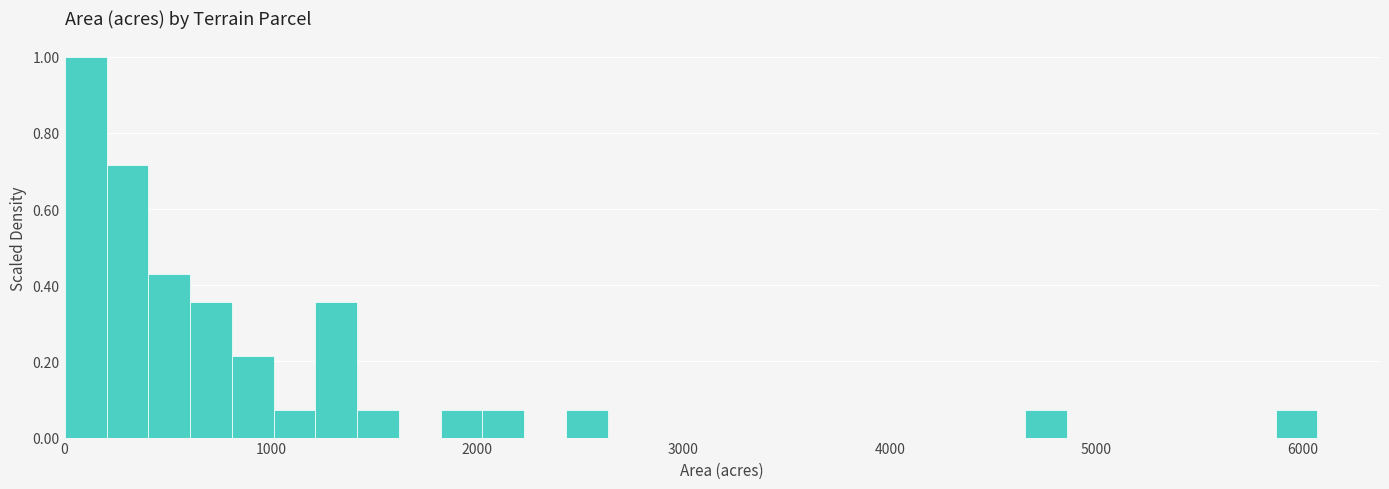

Around what value on the x-axis is the tallest bar? Give the approximate position of its centre, as read against the axis.

100